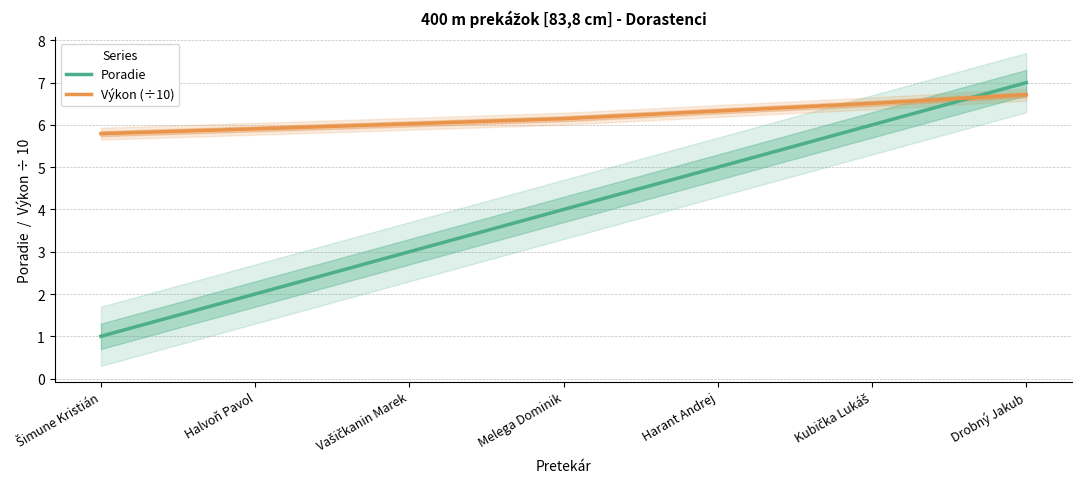

List the labels in order of Výkon (÷10) value, largest first.

Drobný Jakub, Kubička Lukáš, Harant Andrej, Melega Dominik, Vašičkanin Marek, Halvoň Pavol, Šimune Kristián